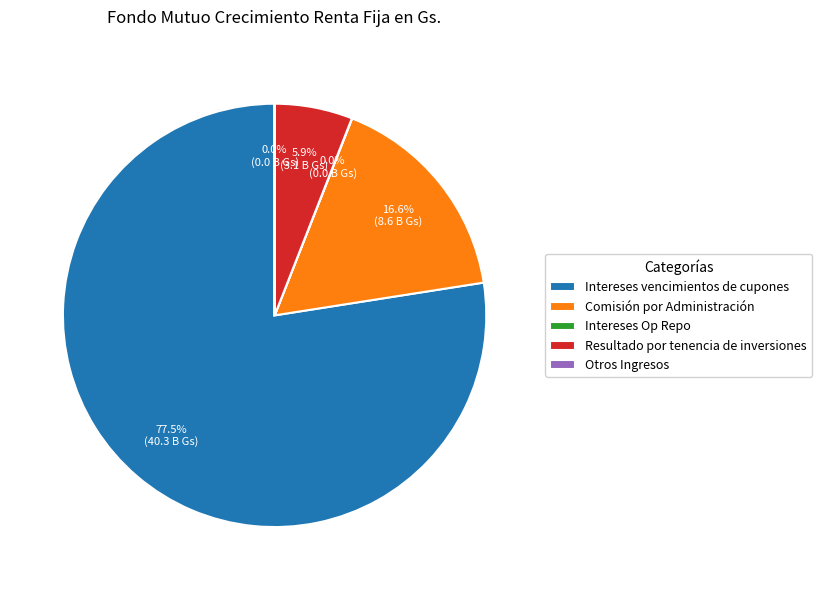

Approximately how many times larger is the value at Resultado por tenencia de inversiones compared to Comisión por Administración?

0.4